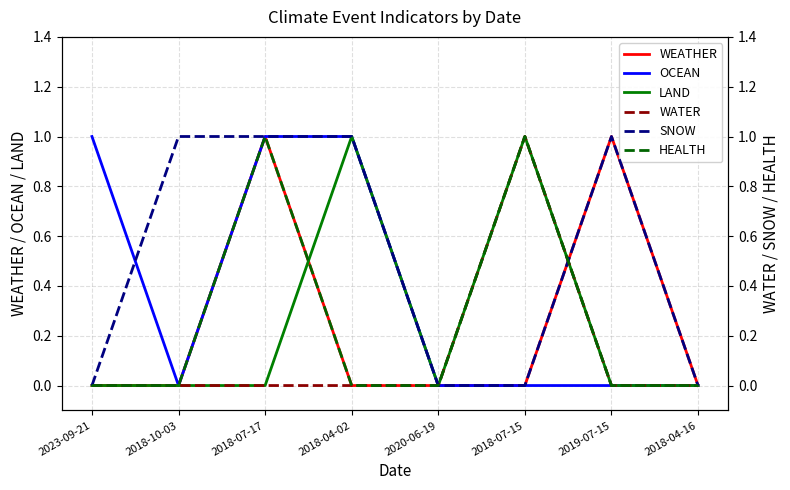

What is the label of the 6th point from the left?

2018-07-15